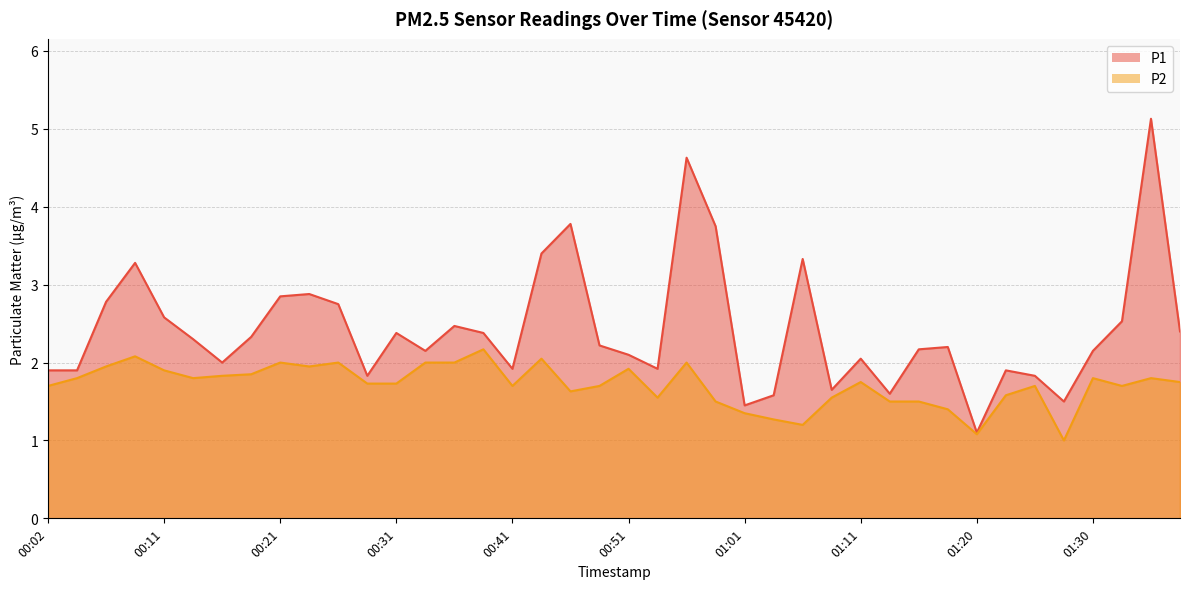

What is the highest value of the P1 series?

5.1